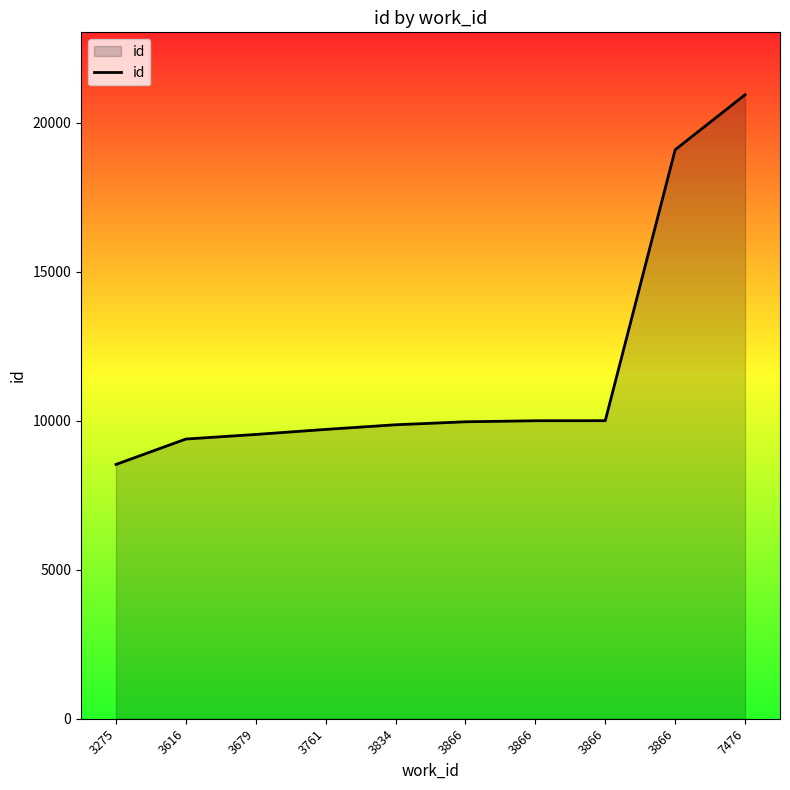

The chart shows a value of 13244 at 3275. True or false?

False